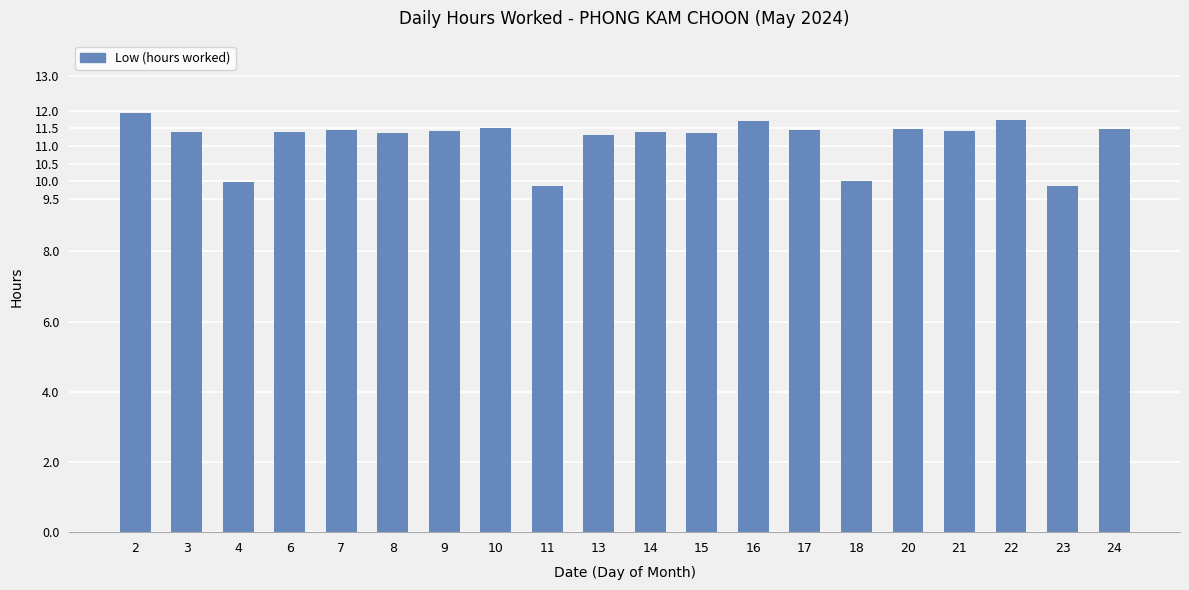

What is the greatest value displayed?

11.9